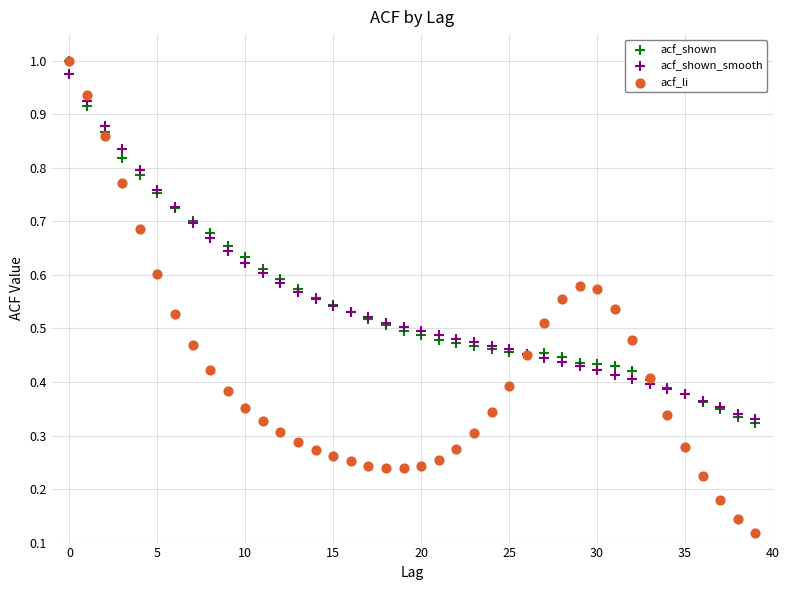

Which series contains the lowest Y value?

acf_li